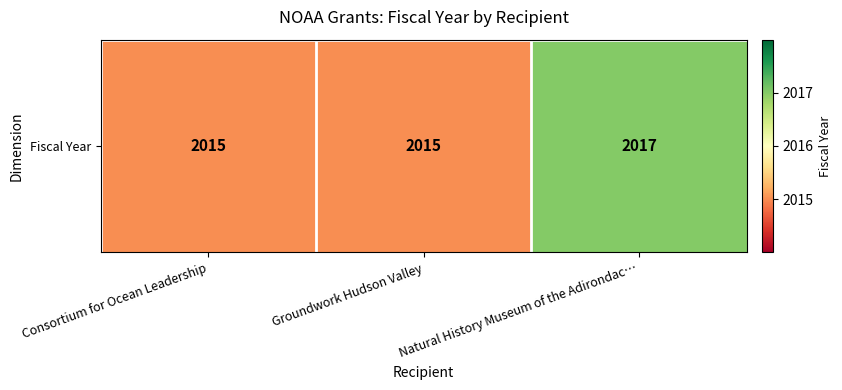

What is the average value?

2016